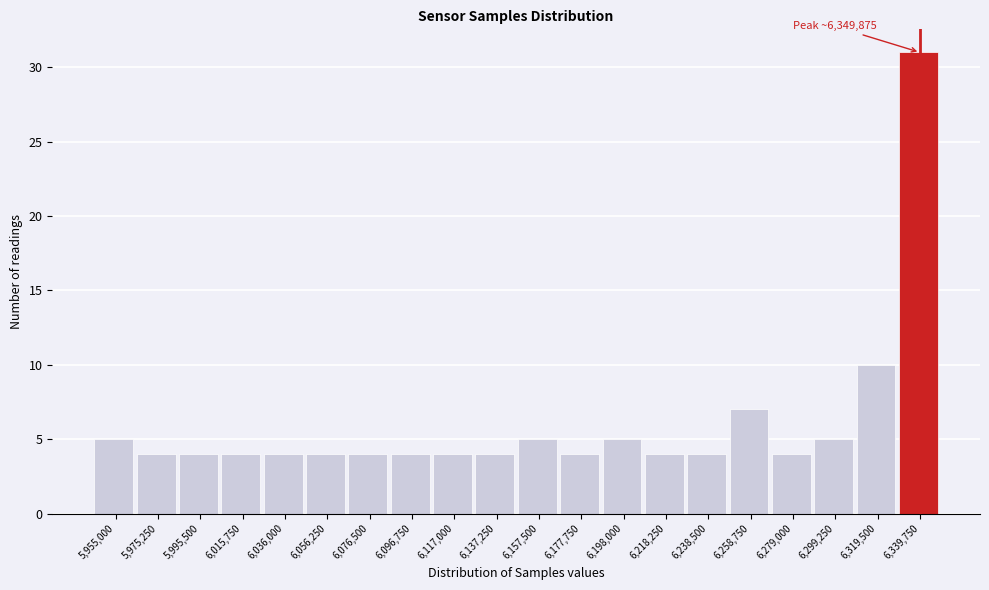

Reading left to right, extract all data points from this chart.

5	4	4	4	4	4	4	4	4	4	5	4	5	4	4	7	4	5	10	31